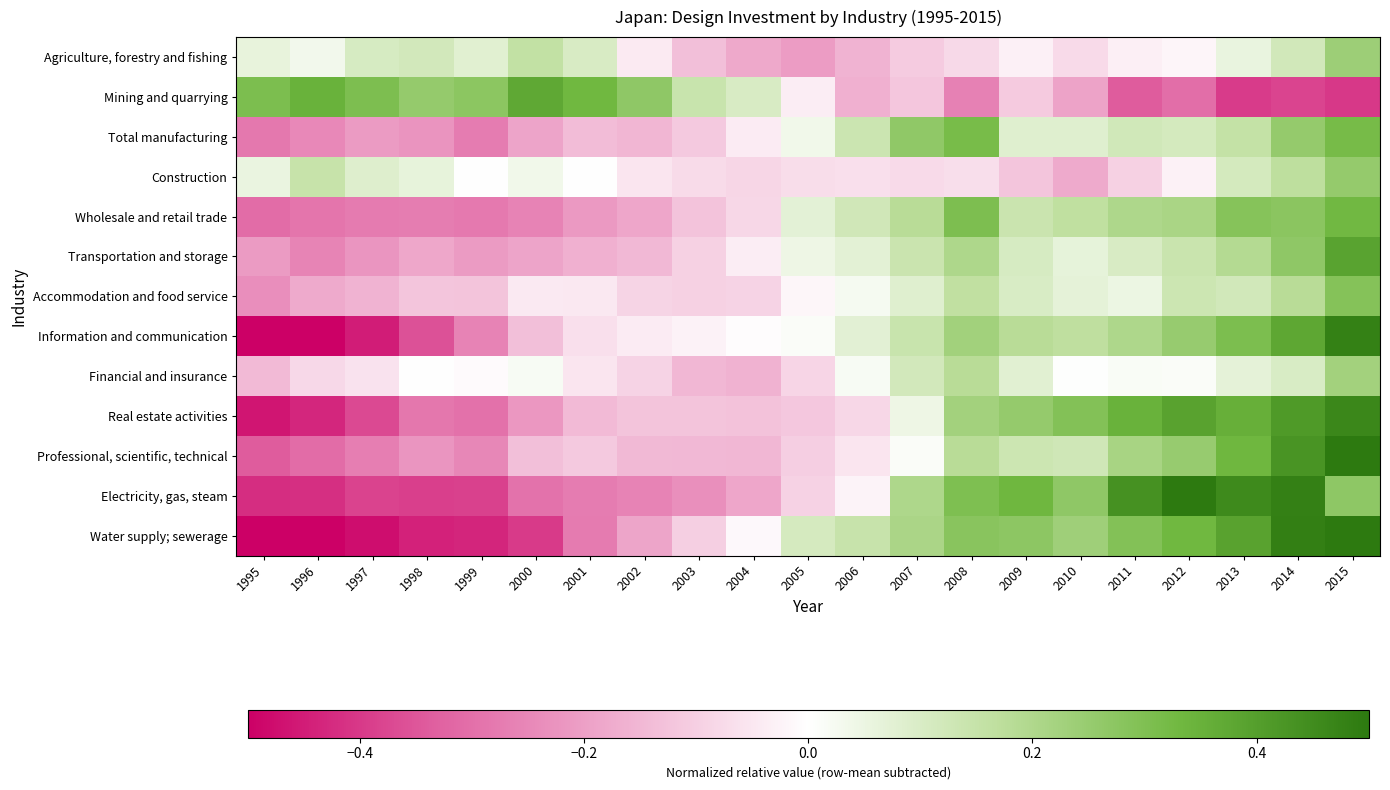

What is the minimum value shown in the chart?

-0.6